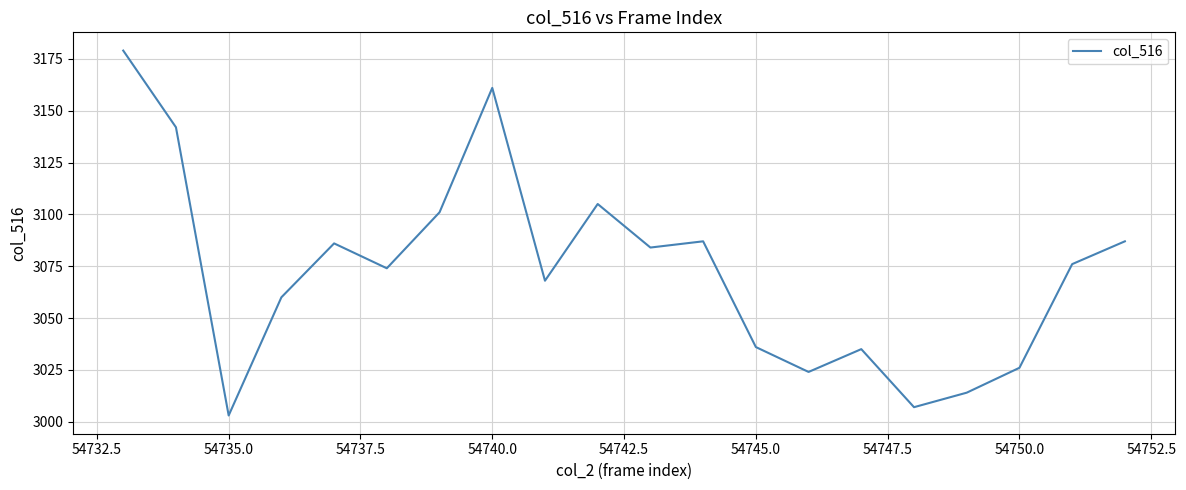

What is the maximum value shown in the chart?

3179